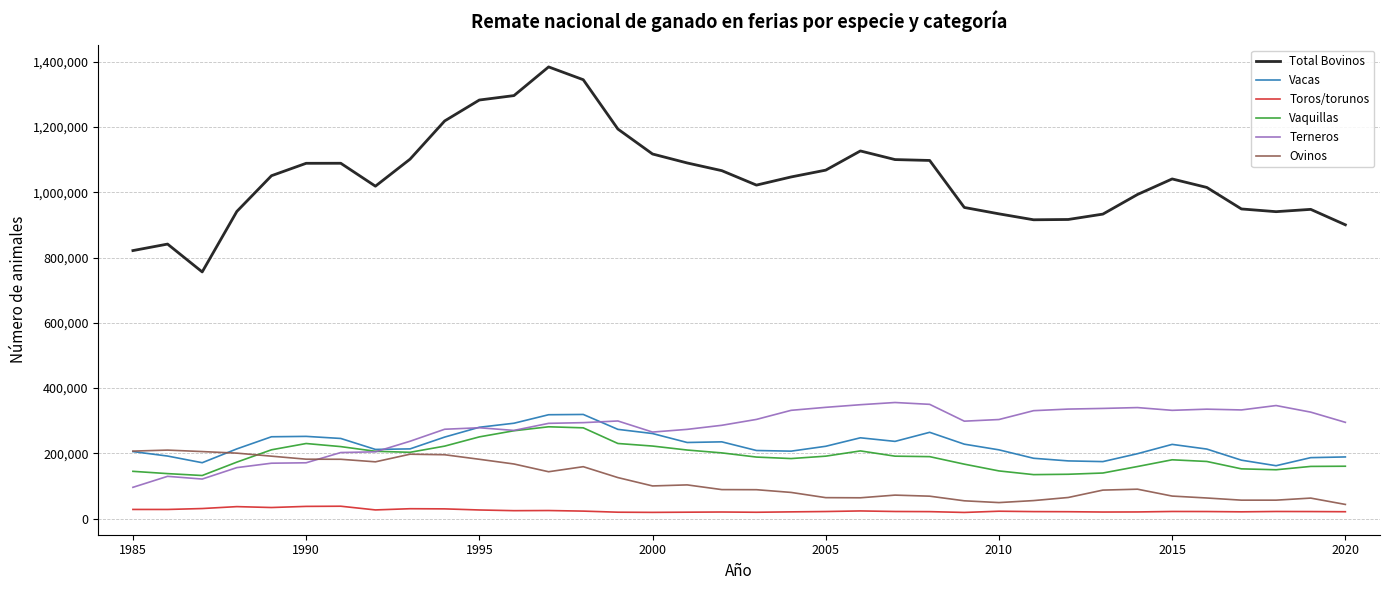

What is the minimum value for Terneros?

96202